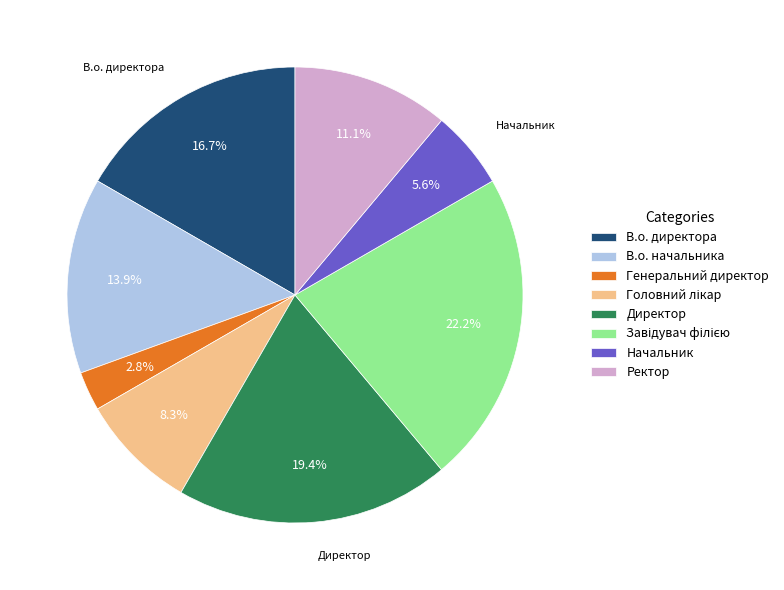

What is the smallest slice in the pie chart?

Генеральний директор